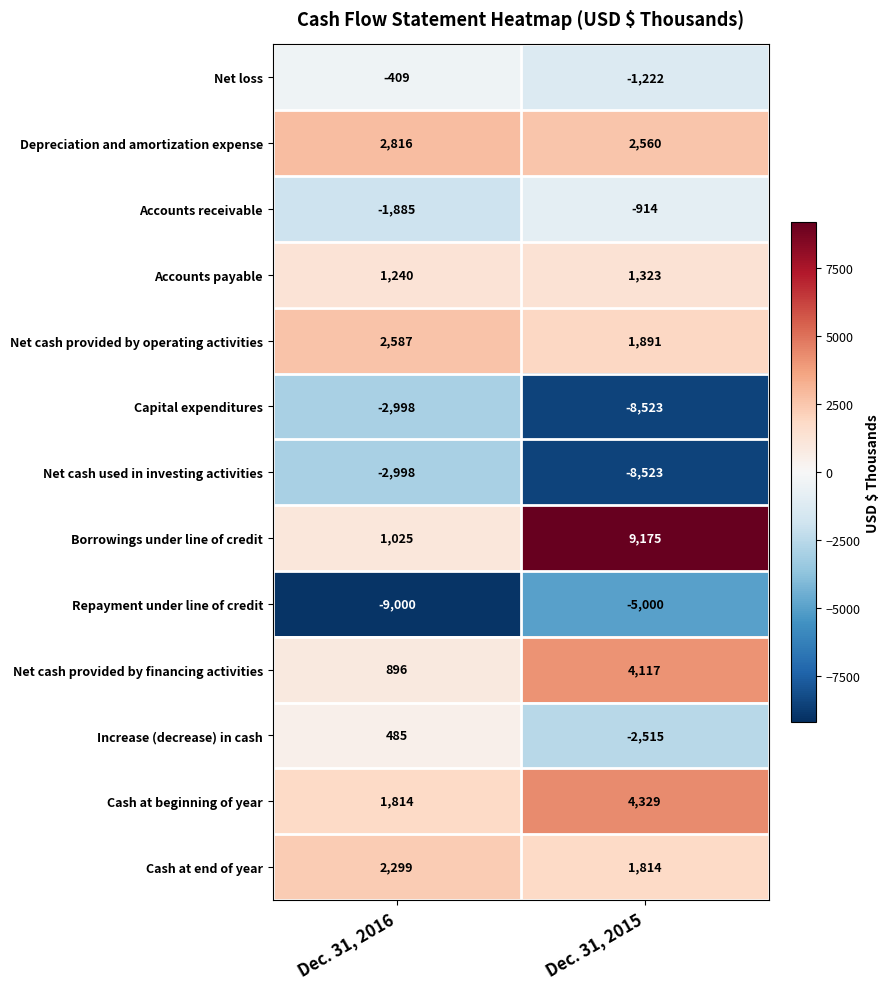

Is it true that Net cash provided by financing activities equals 2316 at Dec. 31, 2015?

False